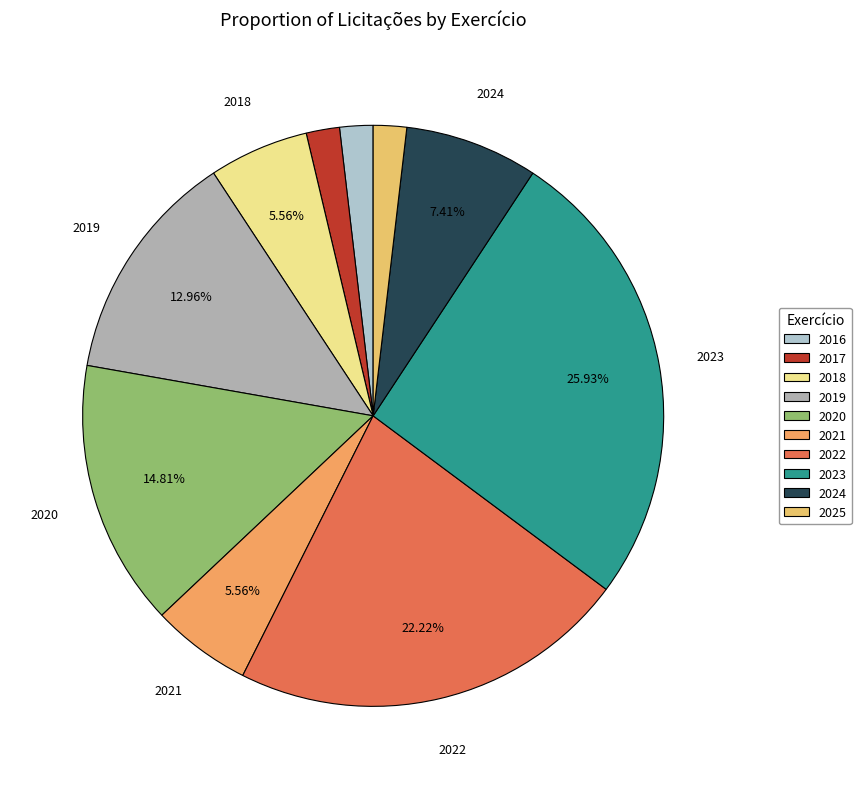

To the nearest percent, what is the average slice percentage?

10%